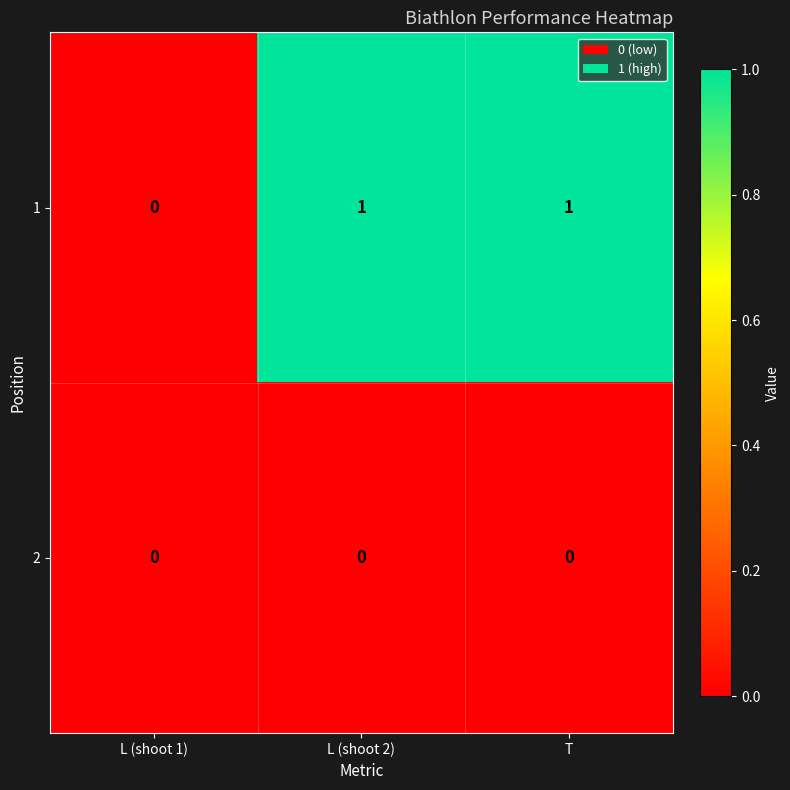

What is the greatest value displayed?

1